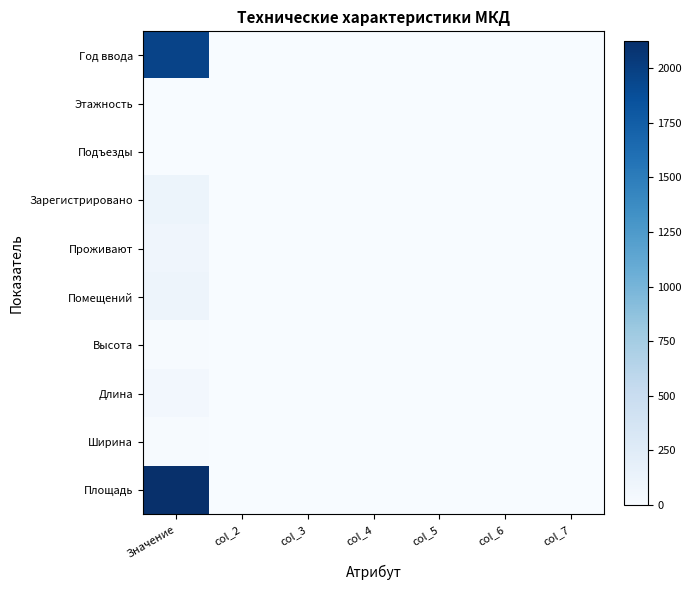

Reading right to left, transcribe all the data shown in this chart.

Год ввода: col_7=0	col_6=0	col_5=0	col_4=0	col_3=0	col_2=0	Значение=1967
Этажность: col_7=0	col_6=0	col_5=0	col_4=0	col_3=0	col_2=0	Значение=4
Подъезды: col_7=0	col_6=0	col_5=0	col_4=0	col_3=0	col_2=0	Значение=4
Зарегистрировано: col_7=0	col_6=0	col_5=0	col_4=0	col_3=0	col_2=0	Значение=109
Проживают: col_7=0	col_6=0	col_5=0	col_4=0	col_3=0	col_2=0	Значение=89
Помещений: col_7=0	col_6=0	col_5=0	col_4=0	col_3=0	col_2=0	Значение=104
Высота: col_7=0	col_6=0	col_5=0	col_4=0	col_3=0	col_2=0	Значение=12
Длина: col_7=0	col_6=0	col_5=0	col_4=0	col_3=0	col_2=0	Значение=57
Ширина: col_7=0	col_6=0	col_5=0	col_4=0	col_3=0	col_2=0	Значение=12
Площадь: col_7=0	col_6=0	col_5=0	col_4=0	col_3=0	col_2=0	Значение=2125